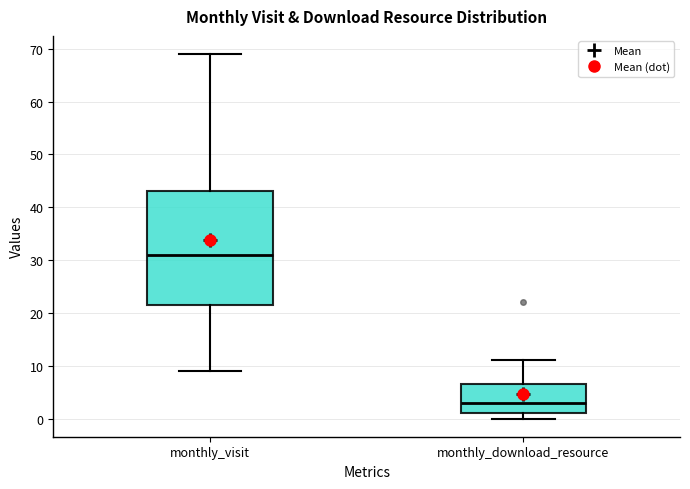

Where is the lower edge of the box for monthly_download_resource on the y-axis? The values are not printed on the chart, so give them approximately, as read against the axis.

1